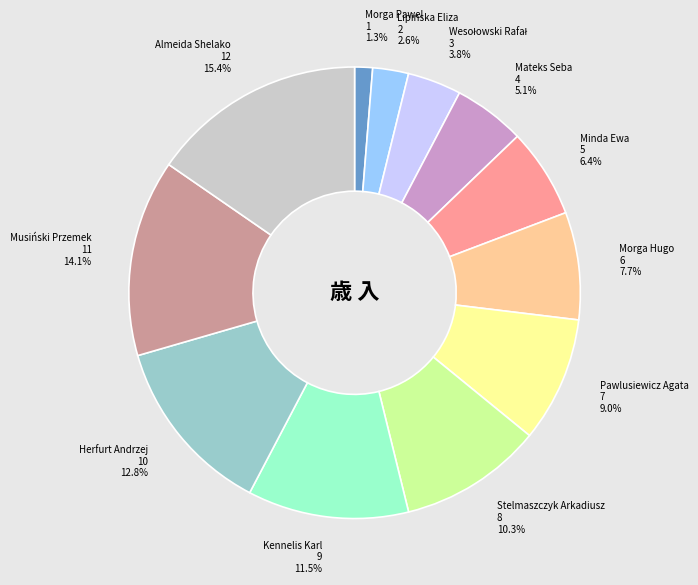

Is Herfurt Andrzej the majority of the pie?

No